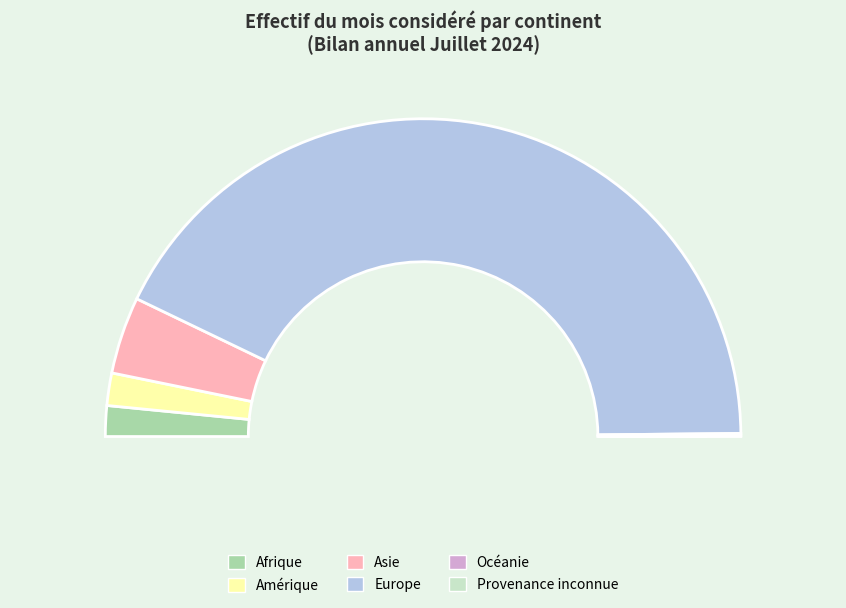

What is the change in value from Amérique to Asie?

+340